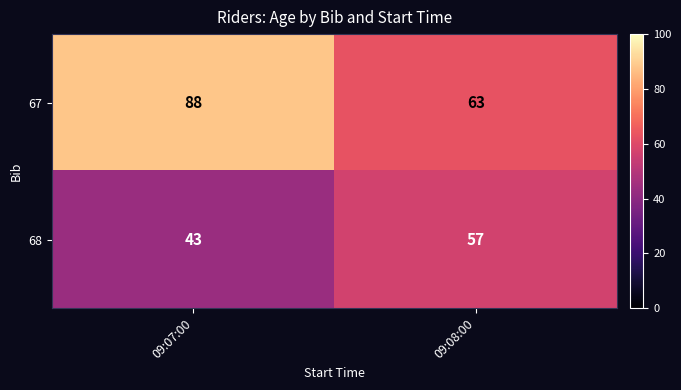

Rank the series at 09:07:00 from highest to lowest value.

67, 68